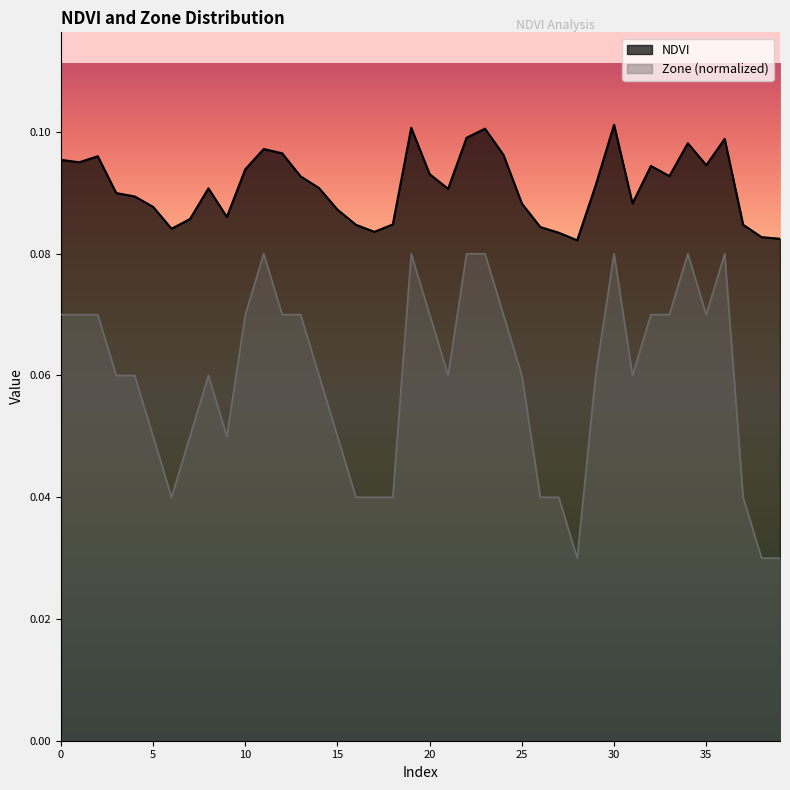

At 24, list the series in order from largest to smallest.

NDVI, Zone